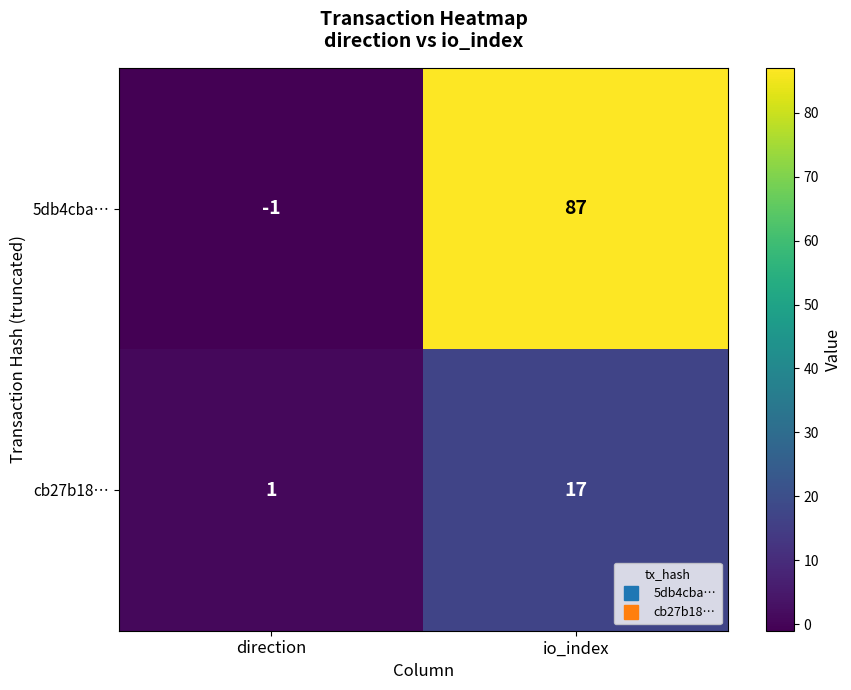

The cb27b18… series shows 17 at io_index. True or false?

True